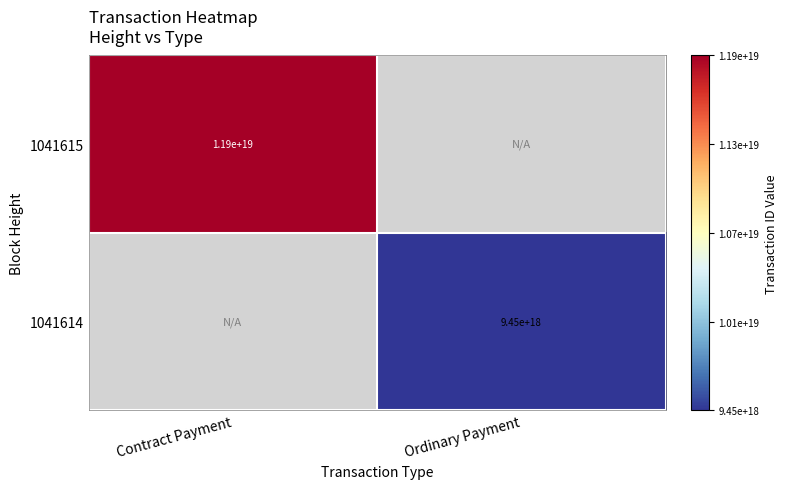

The 1041615 series shows 11900000000000000000 at Contract Payment. True or false?

True